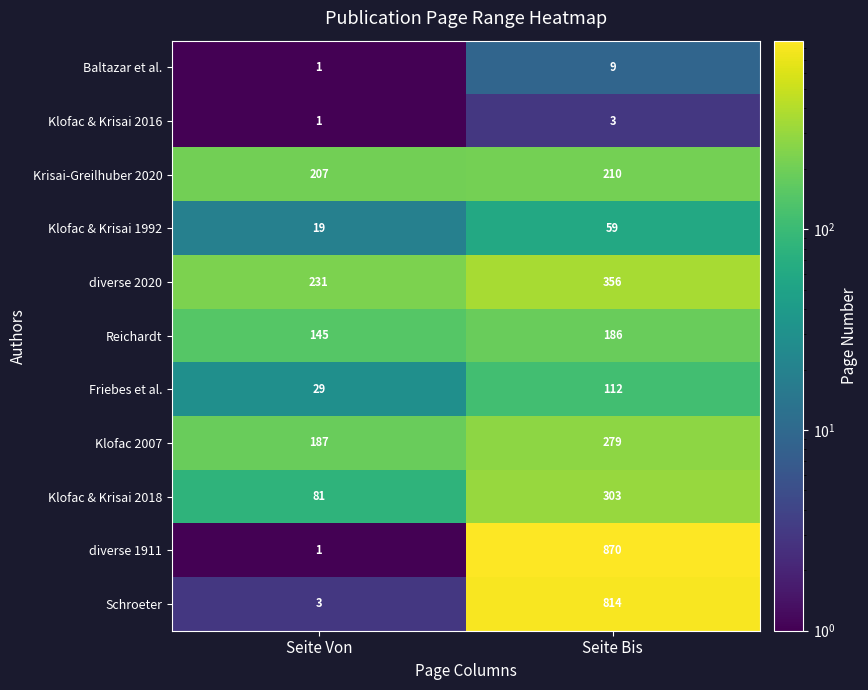

List the series in order of their peak value, lowest first.

Klofac & Krisai 2016, Baltazar et al., Klofac & Krisai 1992, Friebes et al., Reichardt, Krisai-Greilhuber 2020, Klofac 2007, Klofac & Krisai 2018, diverse 2020, Schroeter, diverse 1911